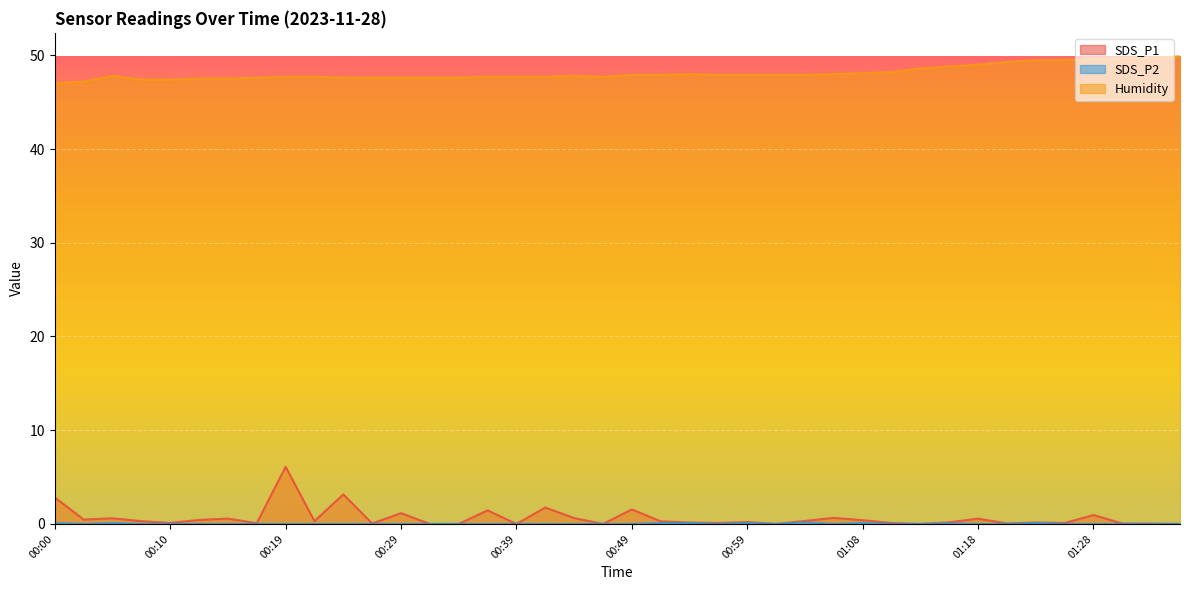

Between 00:24 and 00:00, which is larger?

00:24